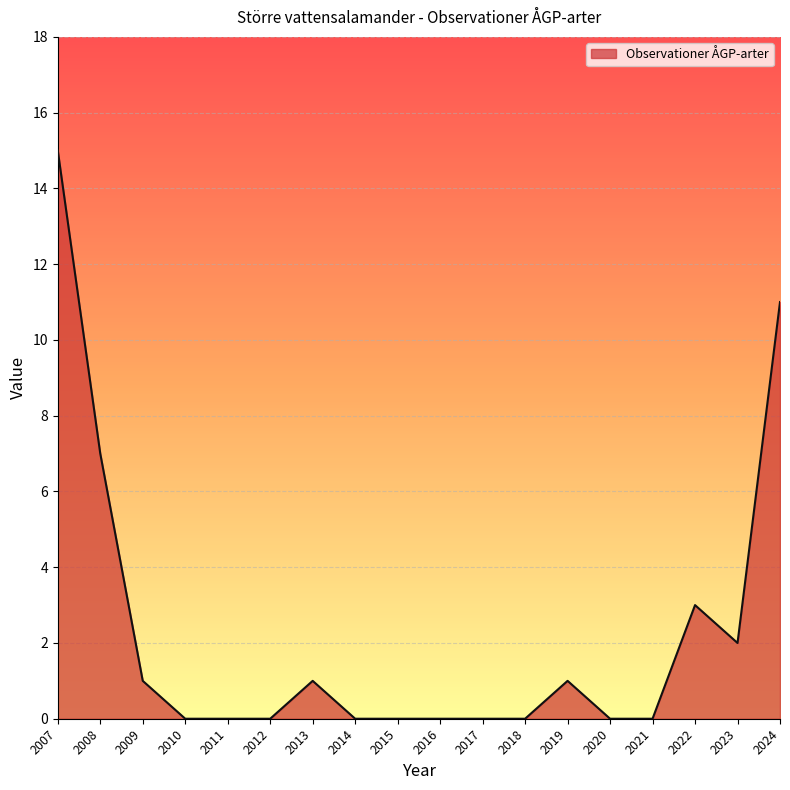

Reading right to left, transcribe all the data shown in this chart.

2024=11	2023=2	2022=3	2021=0	2020=0	2019=1	2018=0	2017=0	2016=0	2015=0	2014=0	2013=1	2012=0	2011=0	2010=0	2009=1	2008=7	2007=15